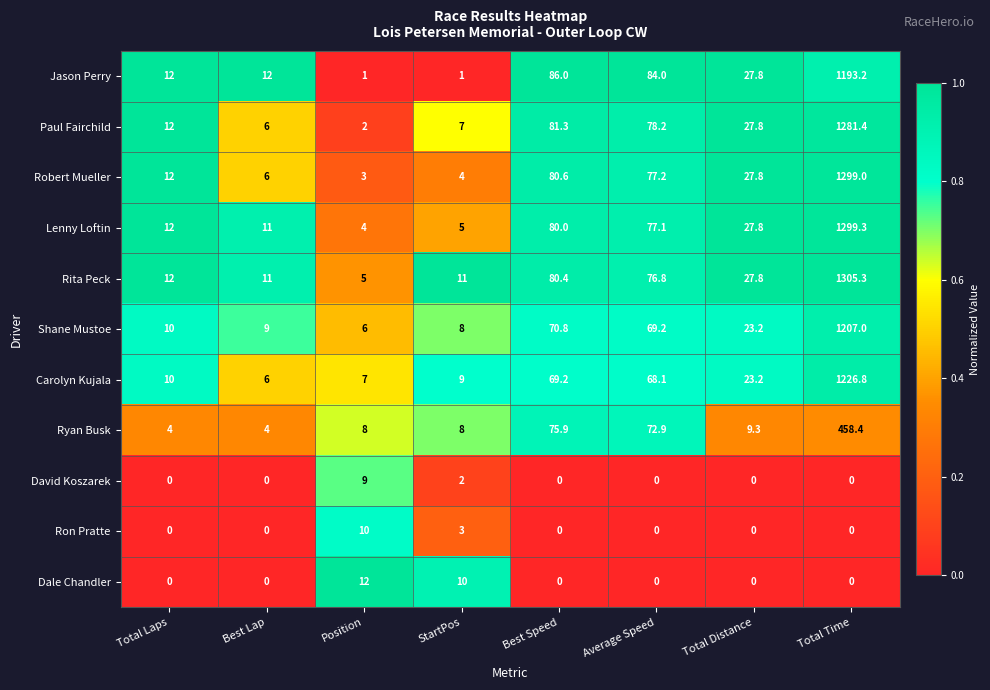

At which label does Shane Mustoe reach its peak?

Total Time